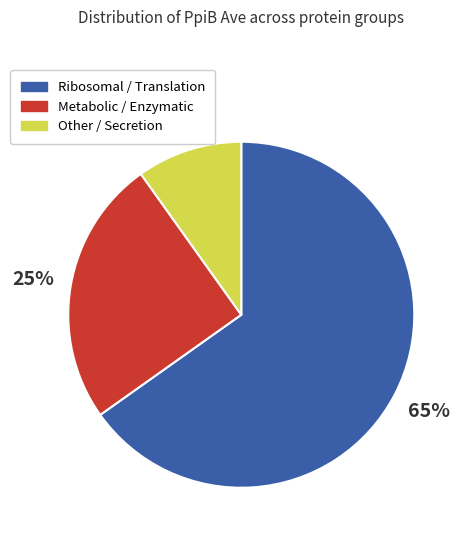

Is there a majority slice in this chart?

Yes